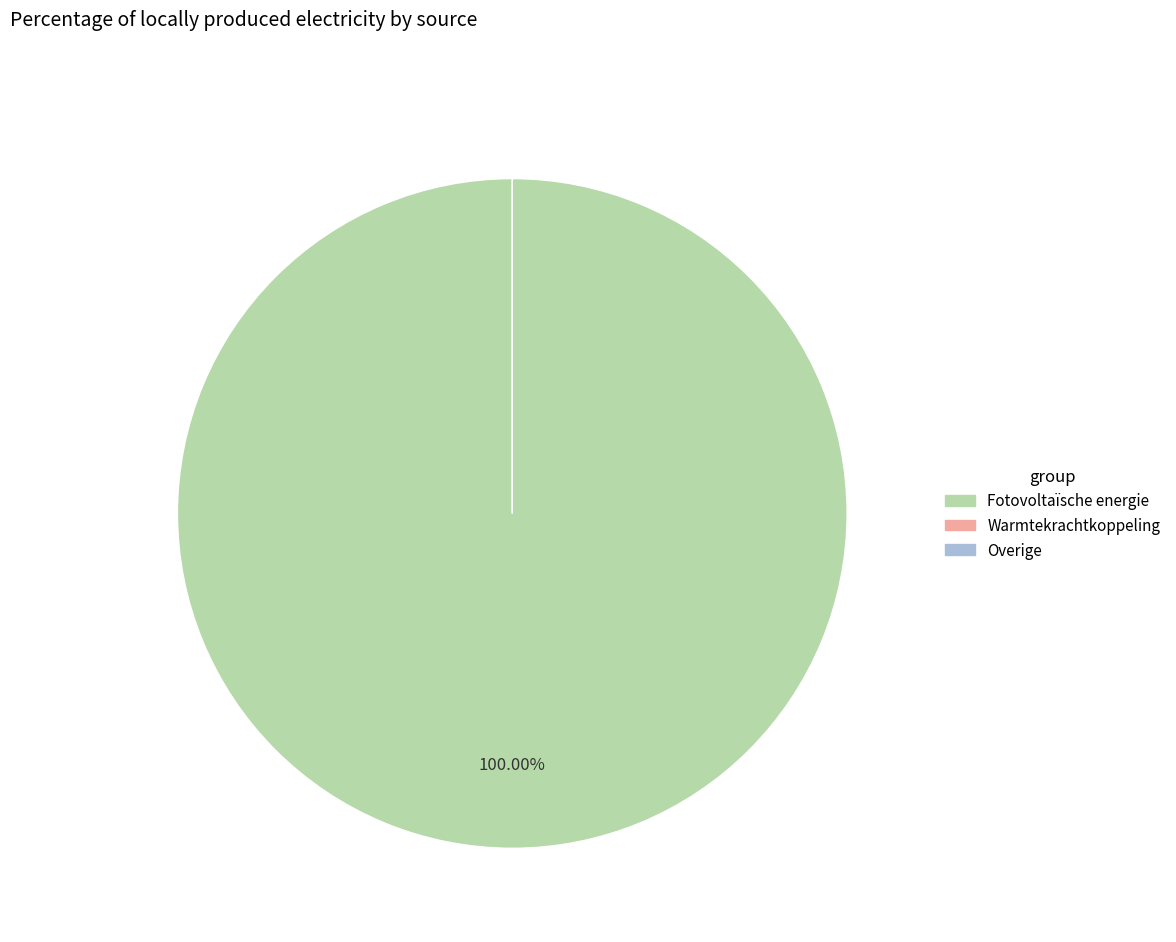

Is Waterkracht the majority of the pie?

No